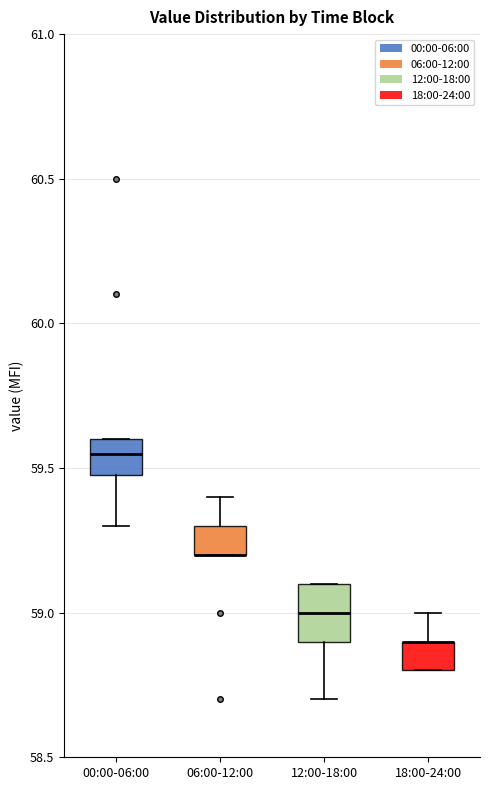

Comparing the boxes themselves (not the whiskers), which one is the tallest?

12:00-18:00